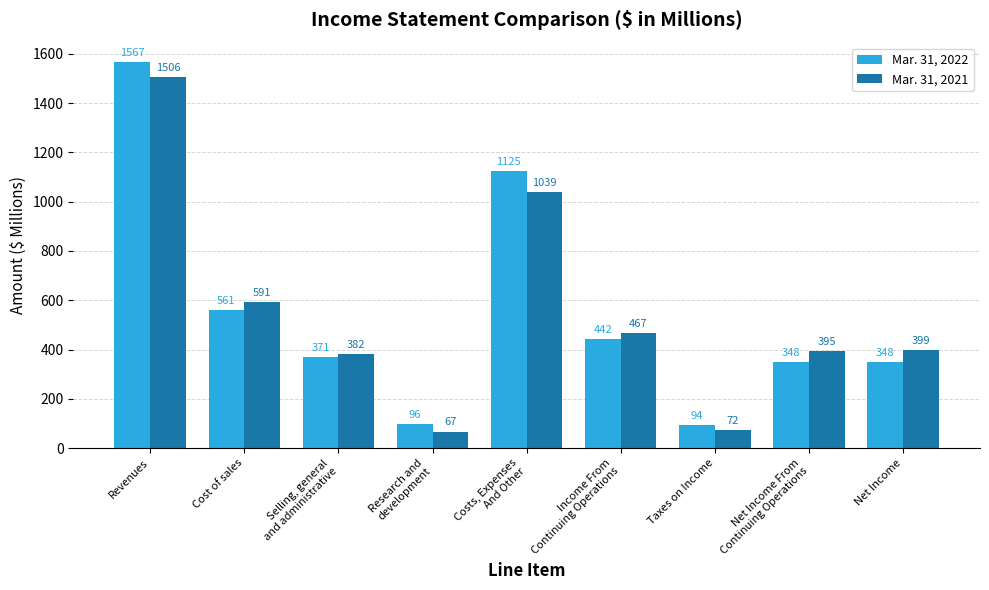

Count the number of data series in this chart.

2